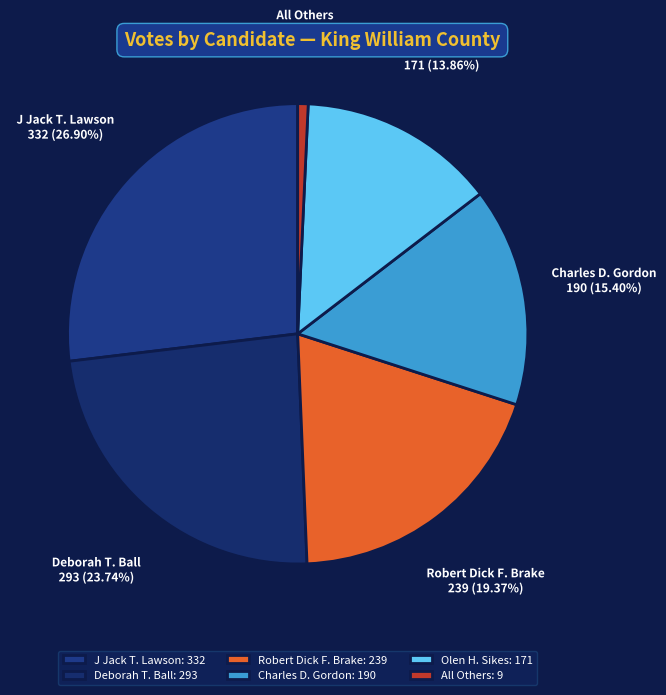

To the nearest percent, what is the difference between the Olen H. Sikes and J Jack T. Lawson slice percentages?

13%